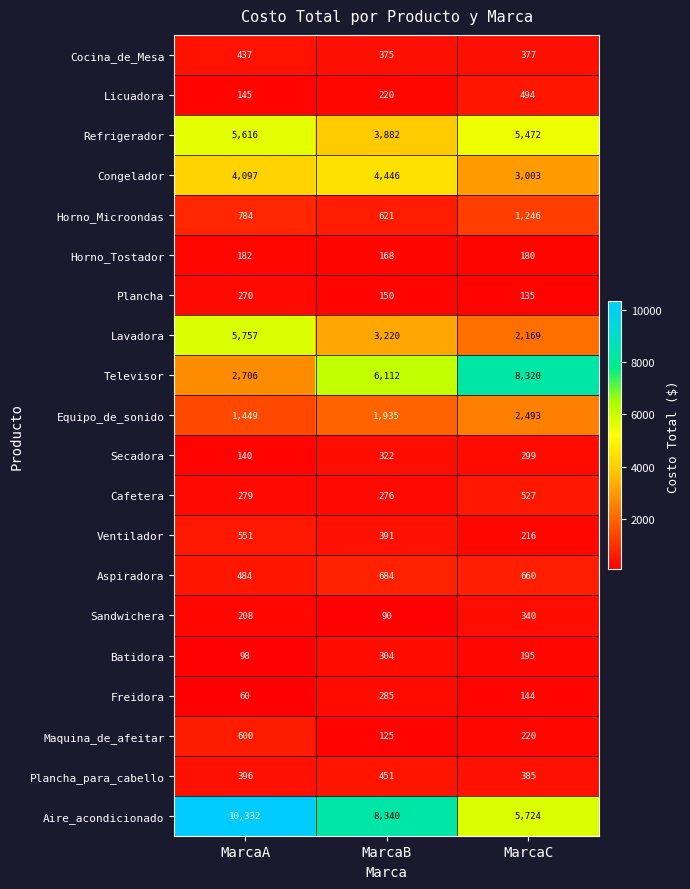

The Horno_Tostador series shows 182 at MarcaA. True or false?

True